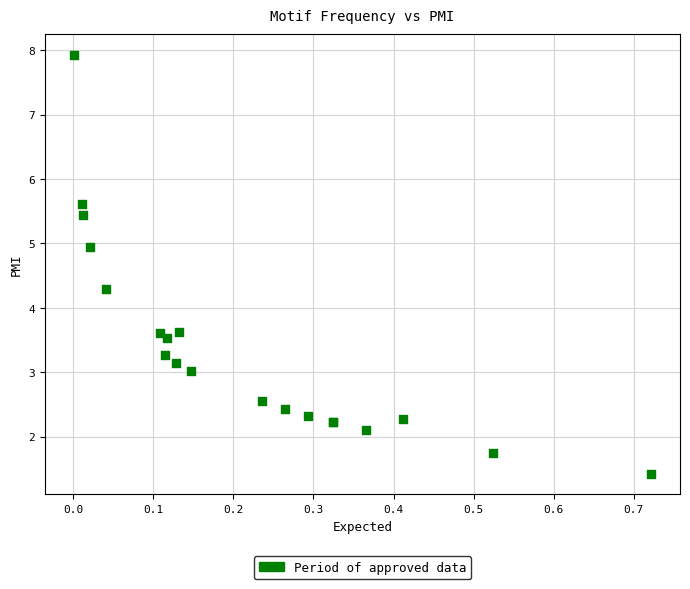

What Y value in the scatter plot is closest to 4?

4.3